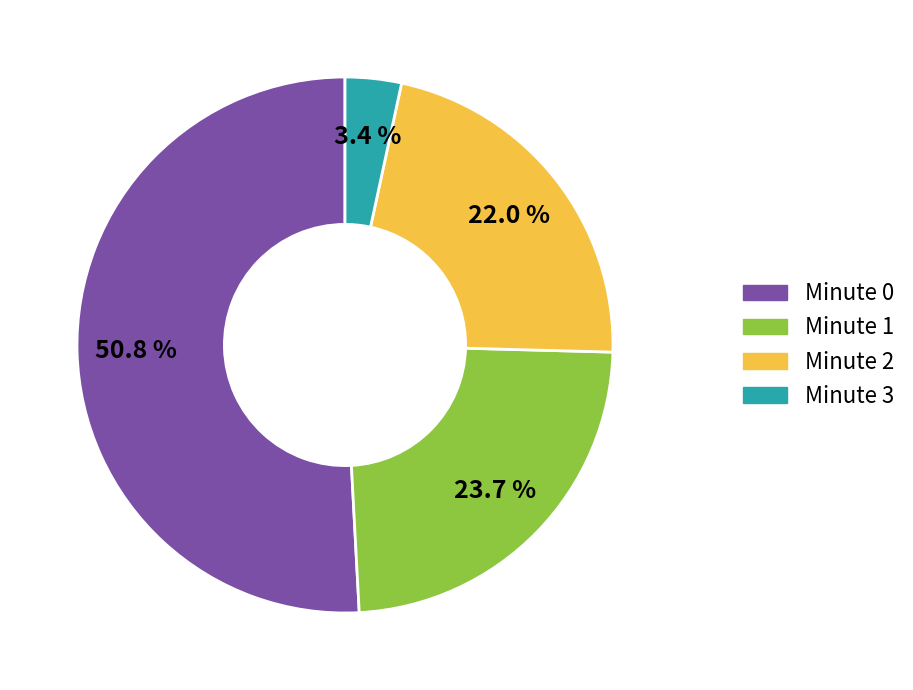

Which category has the biggest portion of the pie?

Minute 0